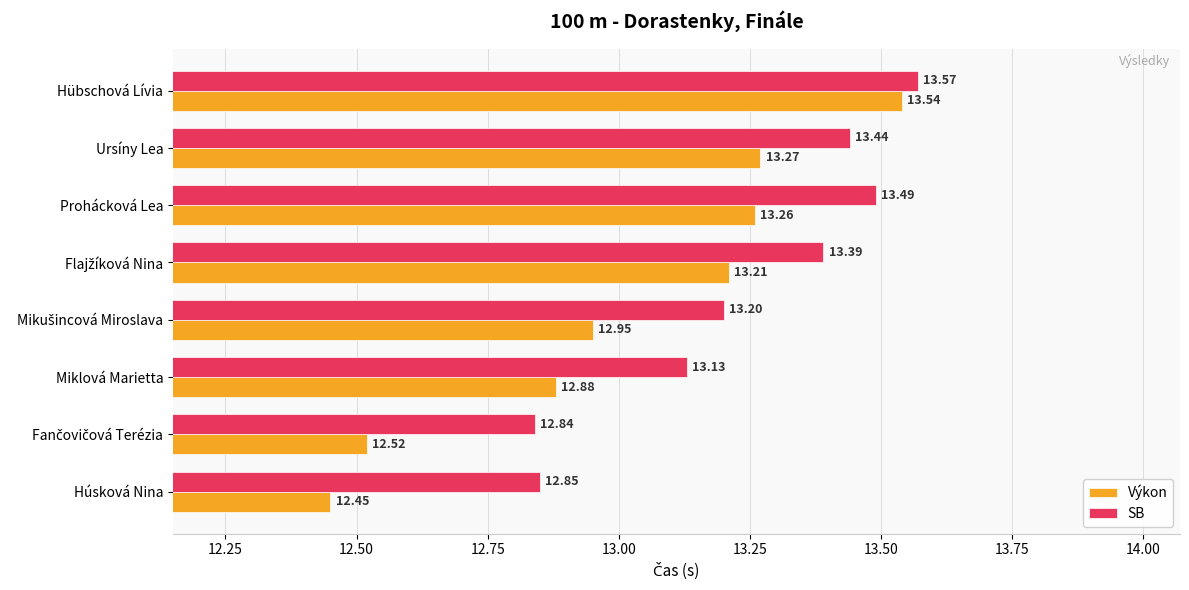

How many values in the Výkon series exceed 13?

4